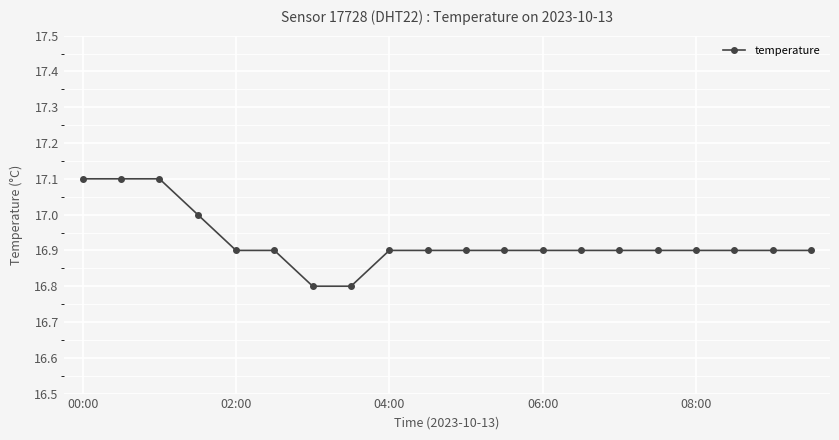

How many lines are shown in the chart?

1